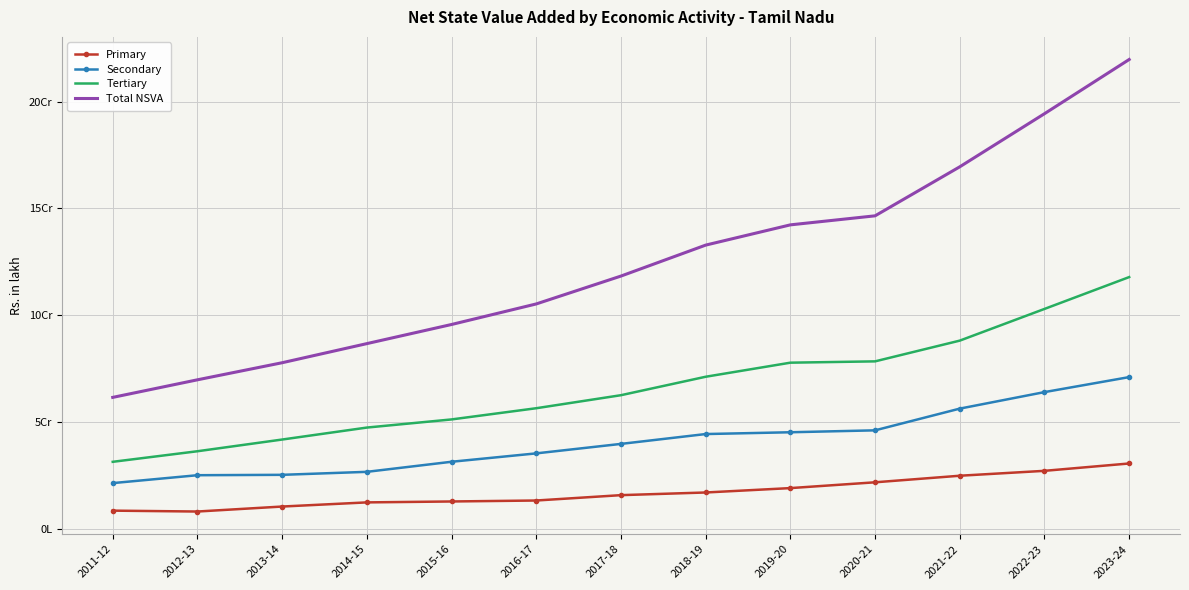

What is the label of the 12th point from the right?

2012-13